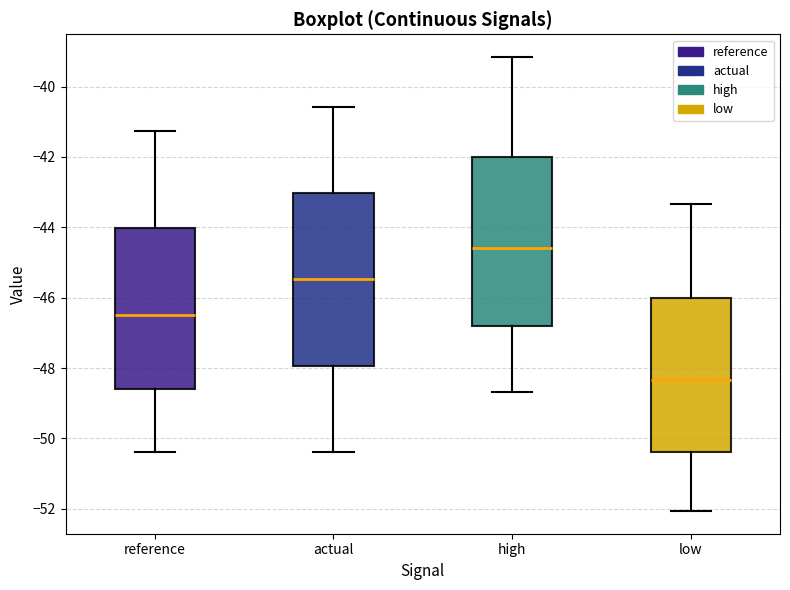

Reading left to right, read every box against the y-axis: the position of its median line, the range the box covers, and the ends of its whiskers. The values are not printed on the chart, so give them approximately, as read against the axis.

reference: median -46.4, box -48.6 to -44.0, whiskers -50.4 to -41.2
actual: median -45.4, box -48.0 to -43.0, whiskers -50.4 to -40.6
high: median -44.6, box -46.8 to -42.0, whiskers -48.6 to -39.2
low: median -48.4, box -50.4 to -46.0, whiskers -52.0 to -43.4